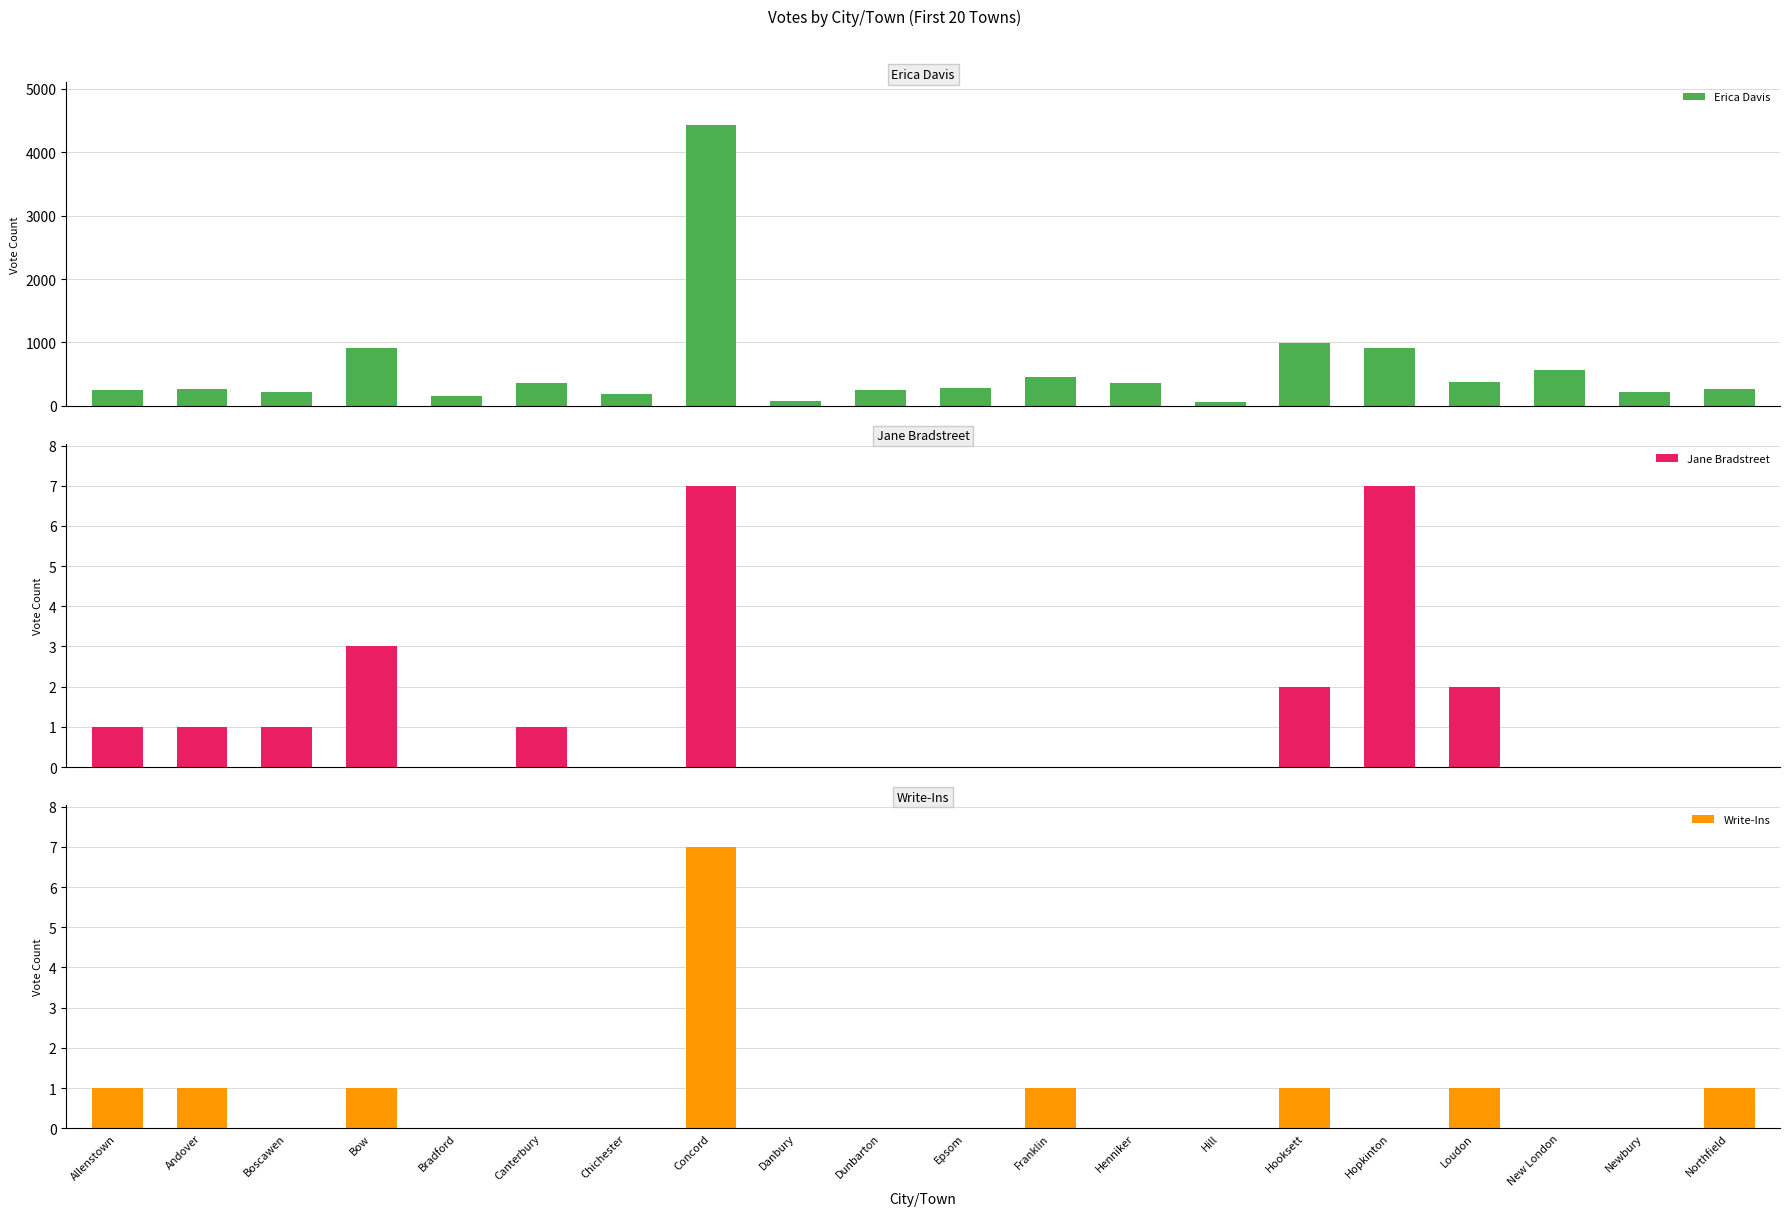

What are all the series names shown in the legend?

Erica Davis, Jane Bradstreet, Write-Ins